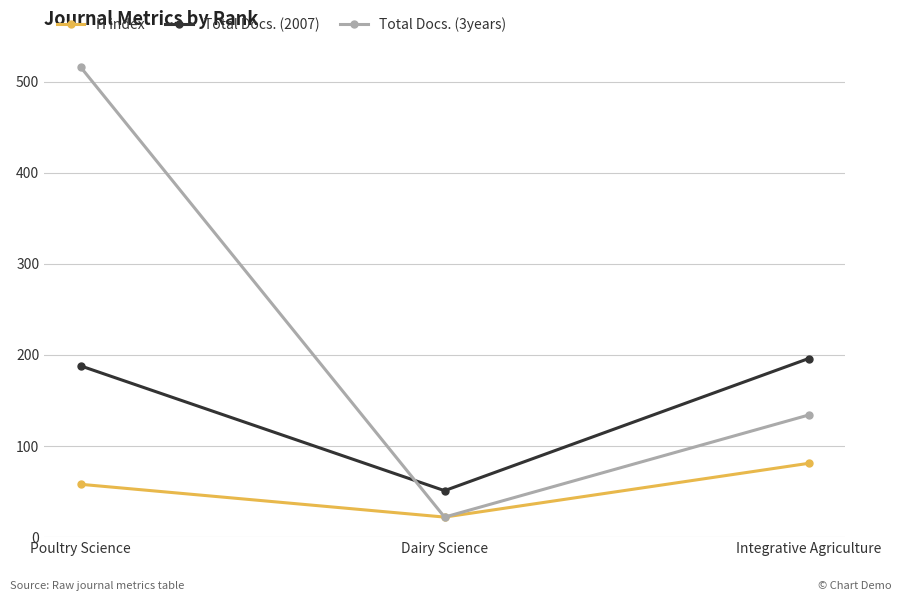

Reading right to left, list all the values displayed in this chart.

H index: Integrative Agriculture=81	Dairy Science=22	Poultry Science=58
Total Docs. (2007): Integrative Agriculture=196	Dairy Science=51	Poultry Science=188
Total Docs. (3years): Integrative Agriculture=134	Dairy Science=22	Poultry Science=516